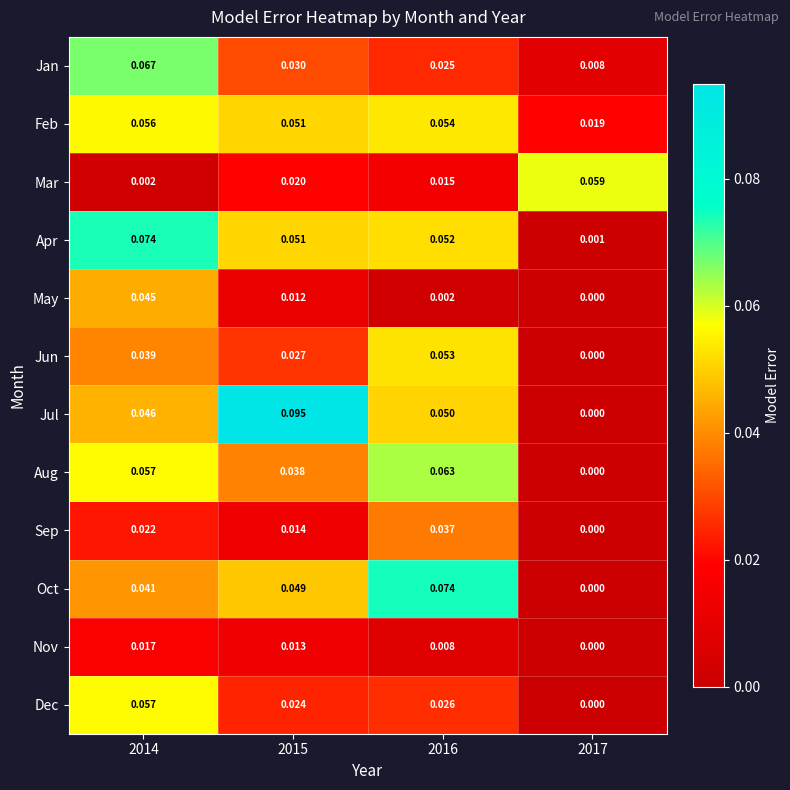

How many categories are shown in the chart?

4